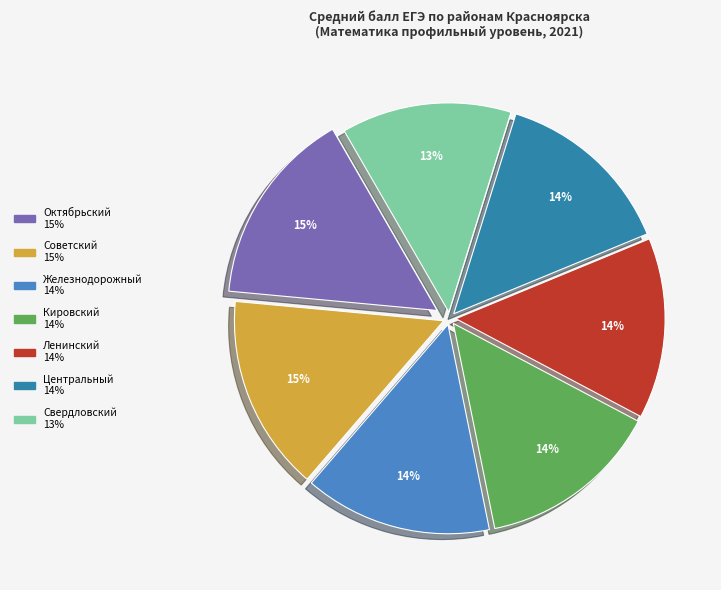

The Свердловский slice represents 6% of the pie. True or false?

False